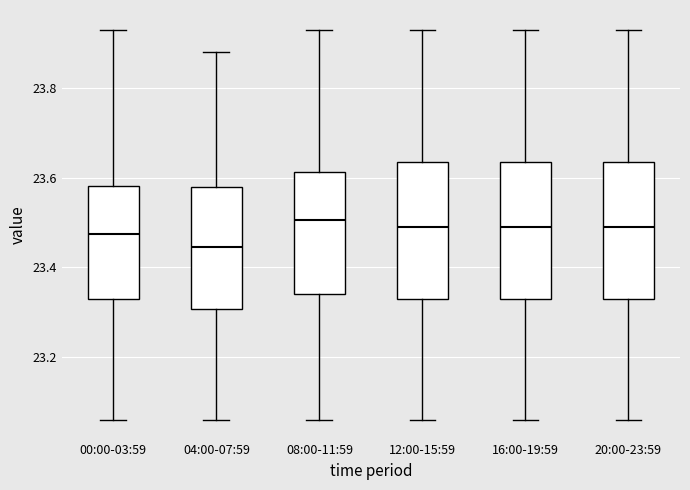

Reading left to right, read every box against the y-axis: the position of its median line, the range the box covers, and the ends of its whiskers. The values are not printed on the chart, so give them approximately, as read against the axis.

00:00-03:59: median 23.48, box 23.34 to 23.58, whiskers 23.06 to 23.94
04:00-07:59: median 23.44, box 23.30 to 23.58, whiskers 23.06 to 23.88
08:00-11:59: median 23.50, box 23.34 to 23.62, whiskers 23.06 to 23.94
12:00-15:59: median 23.50, box 23.34 to 23.64, whiskers 23.06 to 23.94
16:00-19:59: median 23.50, box 23.34 to 23.64, whiskers 23.06 to 23.94
20:00-23:59: median 23.50, box 23.34 to 23.64, whiskers 23.06 to 23.94